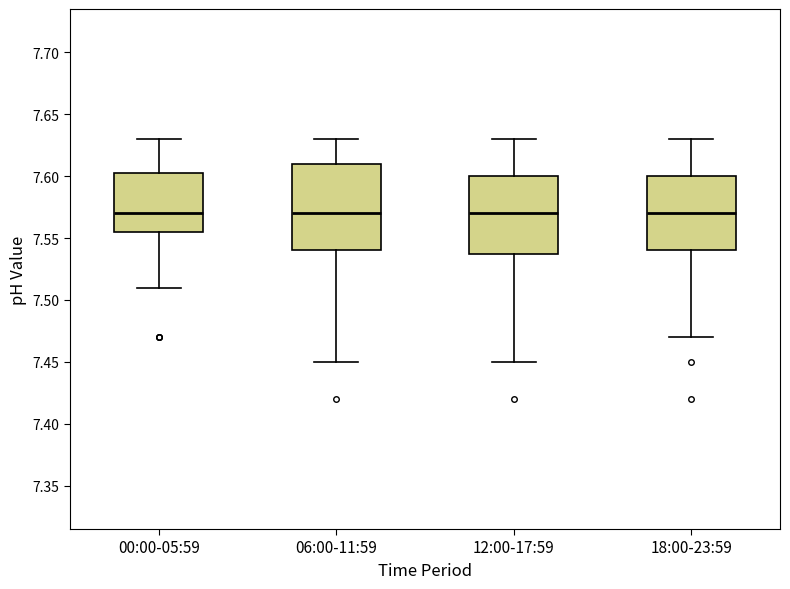

Where is the lower edge of the box for 00:00-05:59 on the y-axis? The values are not printed on the chart, so give them approximately, as read against the axis.

7.555